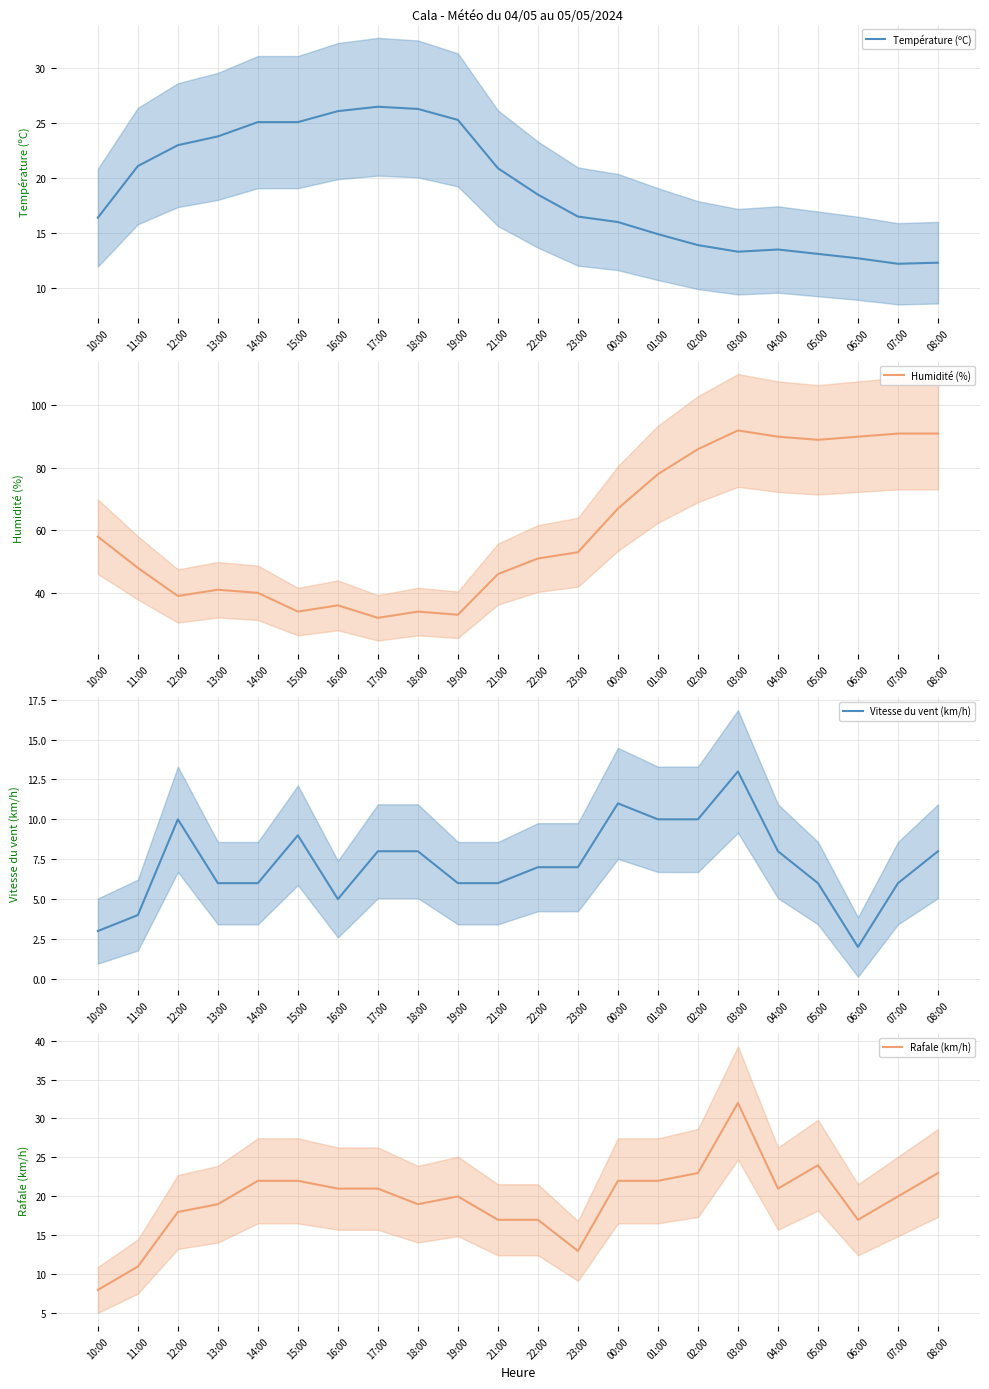

True or false: Rafale (km/h) has a value of 22.0 at 15:00.

True